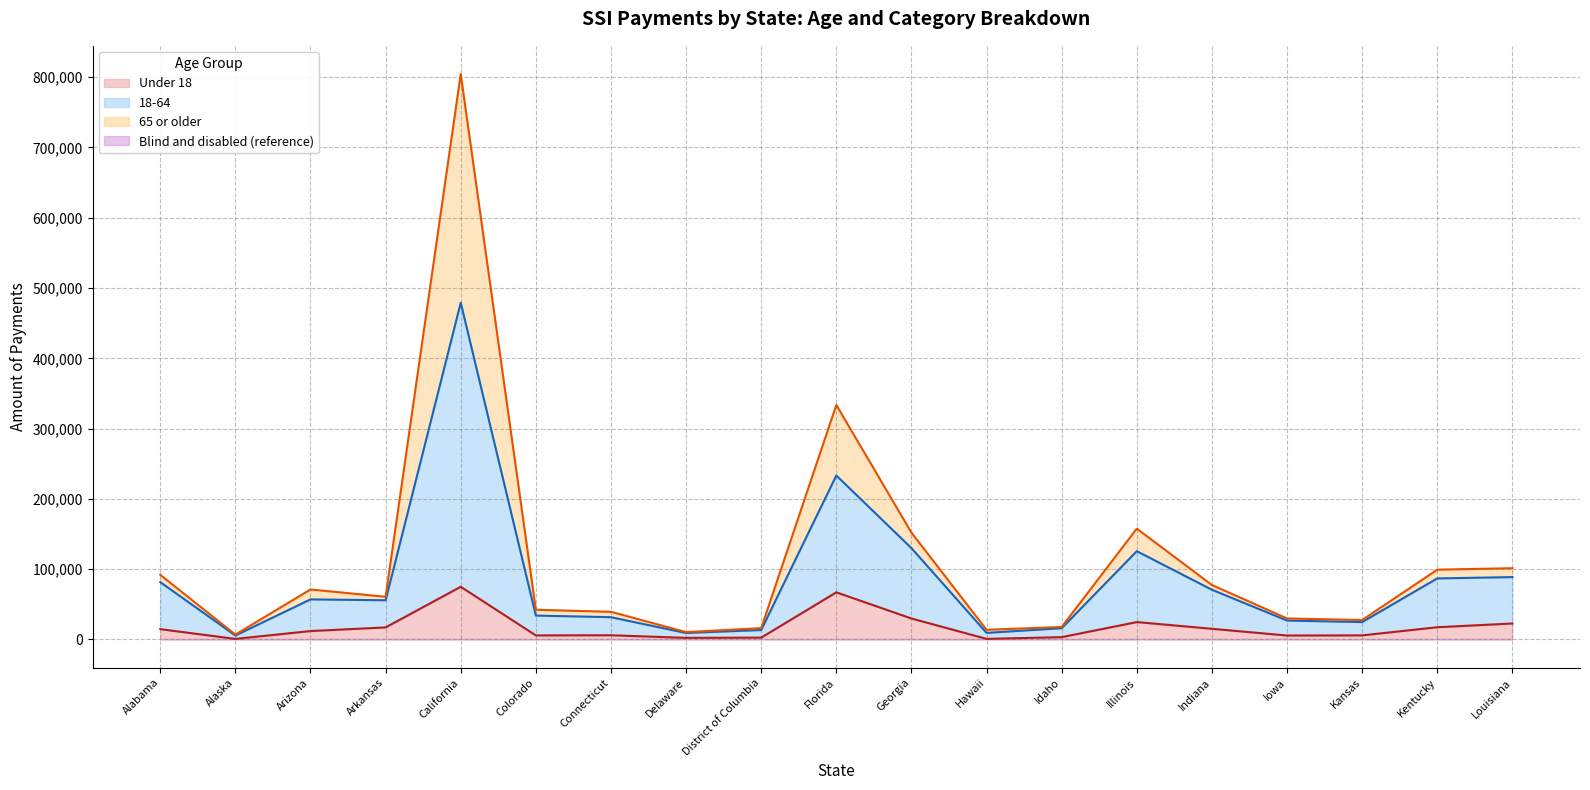

The Under 18 series shows 29854 at Georgia. True or false?

True